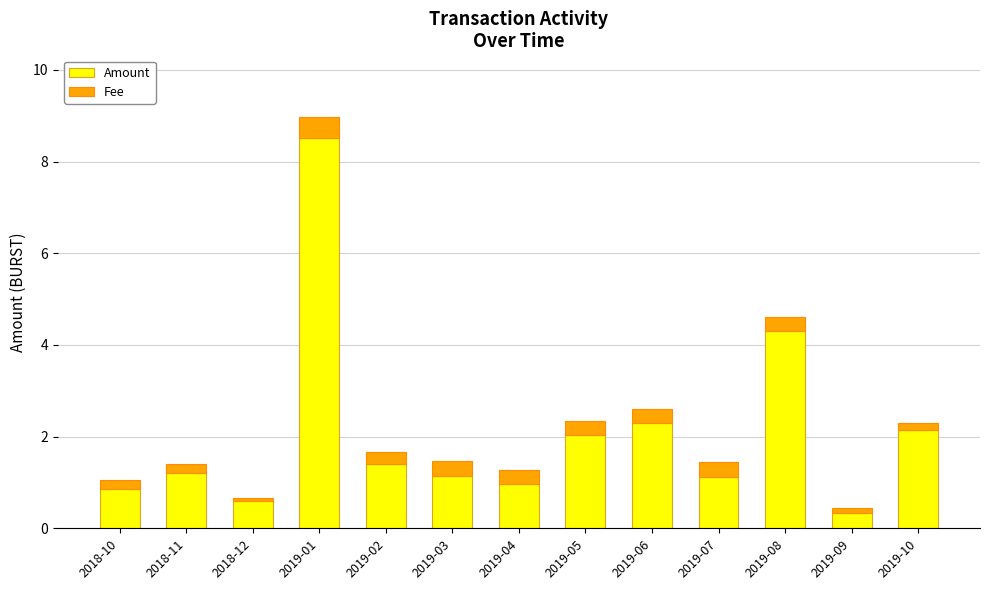

Where is Amount nearest to the value 4?

2019-08